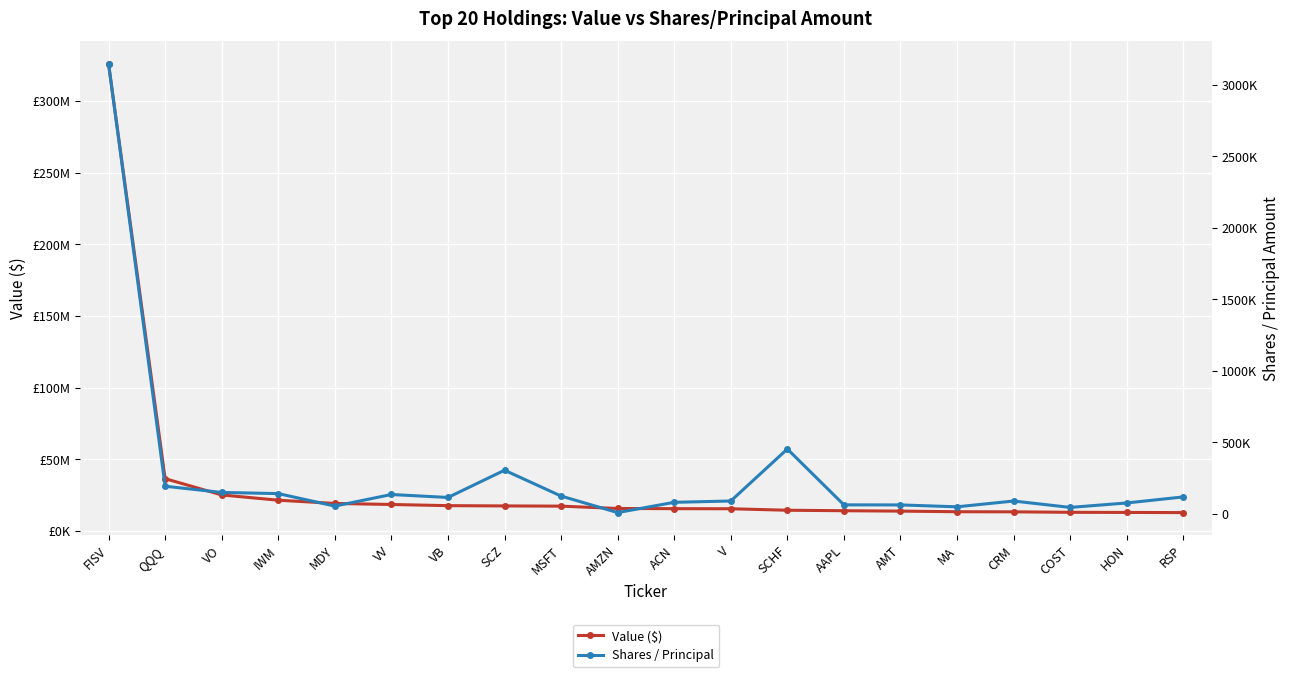

What is the difference between the highest and lowest values at VV?

18338489